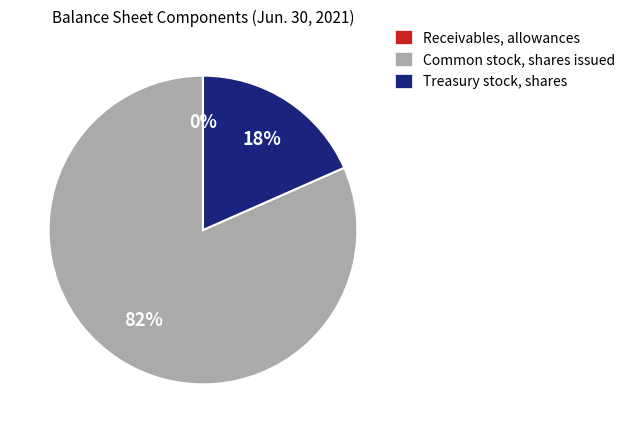

What is the majority slice?

Common stock, shares issued